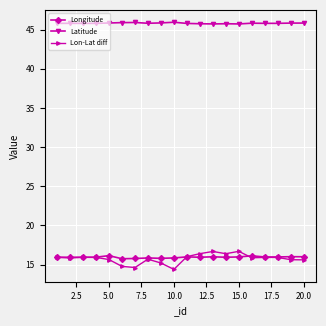

Count the number of data series in this chart.

3